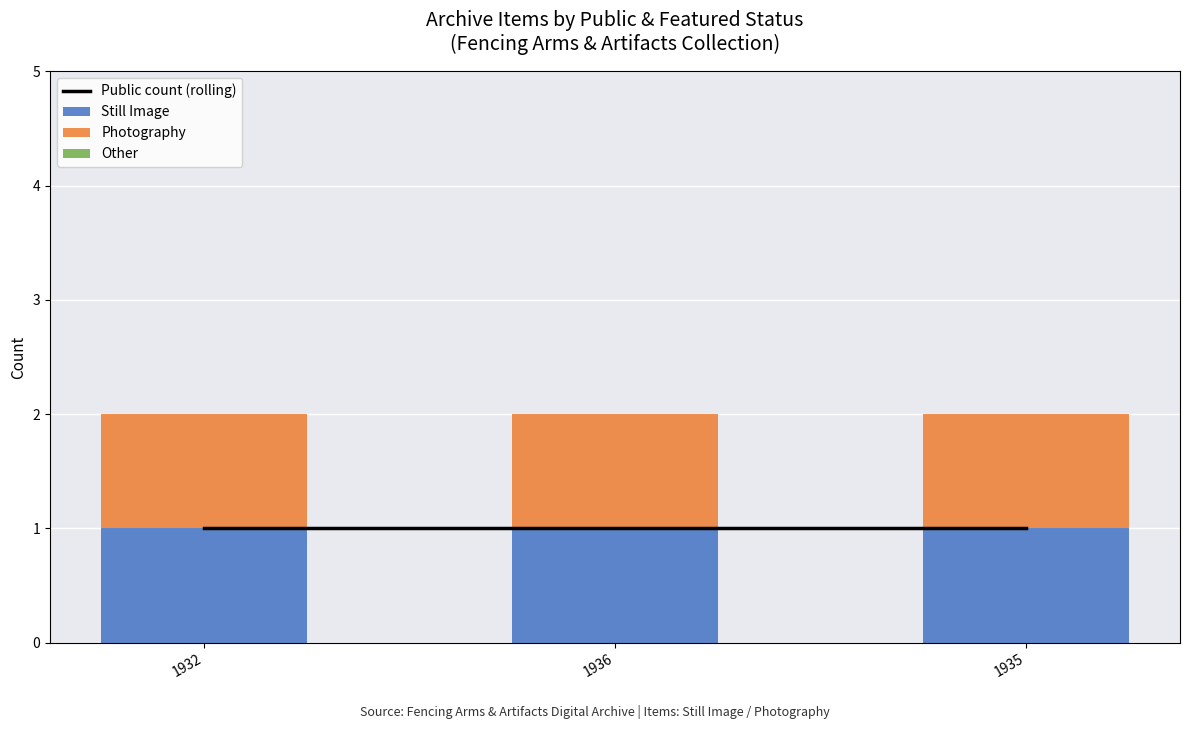

Between 1936 and 1935, which series saw the biggest shift?

Public count (rolling)